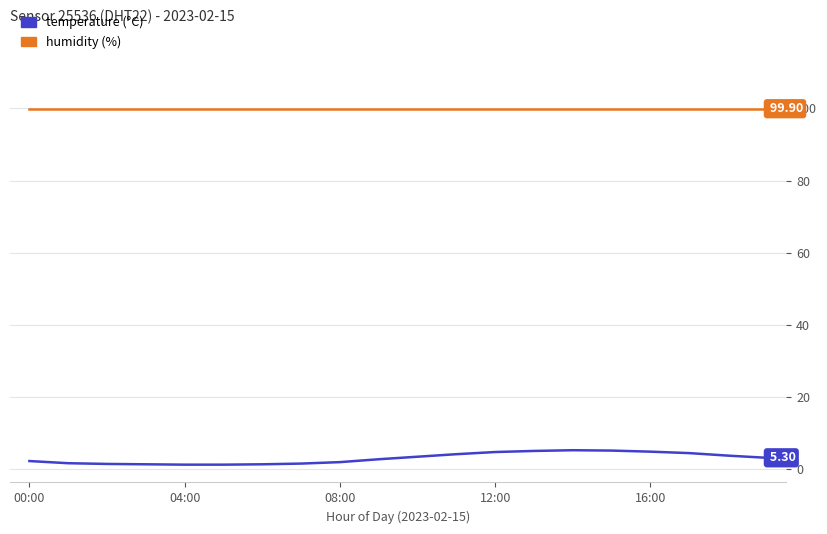

Reading right to left, extract all data points from this chart.

temperature: 3.2	3.8	4.5	4.9	5.2	5.3	5.1	4.8	4.2	3.5	2.8	2.0	1.6	1.4	1.3	1.3	1.4	1.5	1.7	2.3
humidity: 99.9	99.9	99.9	99.9	99.9	99.9	99.9	99.9	99.9	99.9	99.9	99.9	99.9	99.9	99.9	99.9	99.9	99.9	99.9	99.9